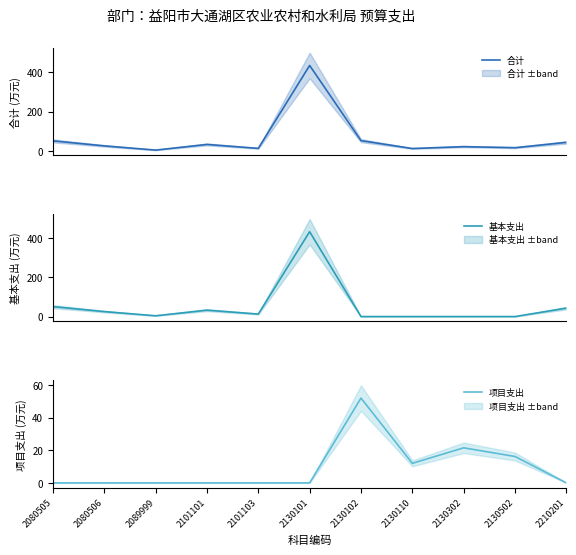

Count the number of data series in this chart.

3